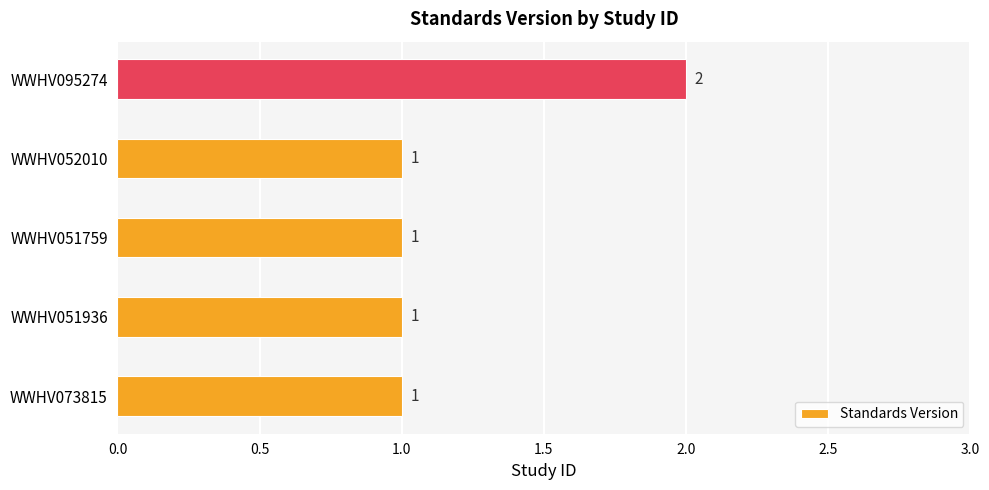

Reading bottom to top, extract all data points from this chart.

WWHV073815=1	WWHV051936=1	WWHV051759=1	WWHV052010=1	WWHV095274=2